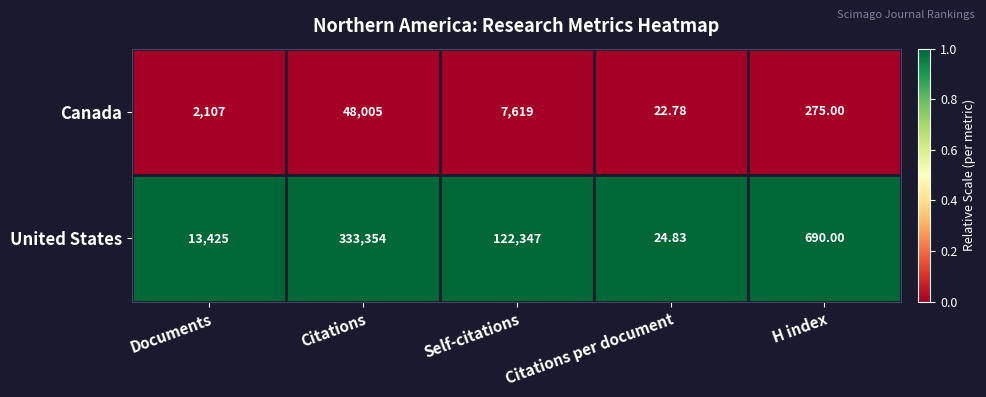

At which label does United States reach its minimum?

Citations per document